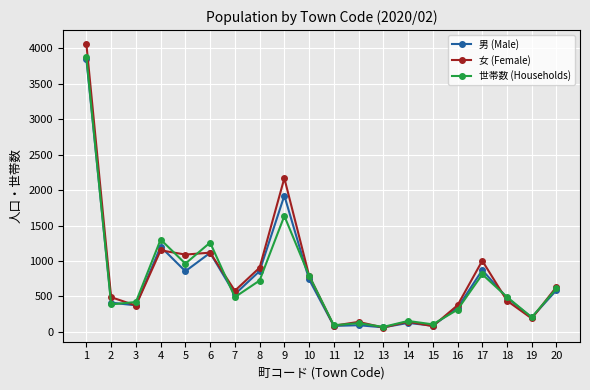

Is the value of 世帯数 (Households) at 20 greater than the value of 女 (Female) at 16?

Yes